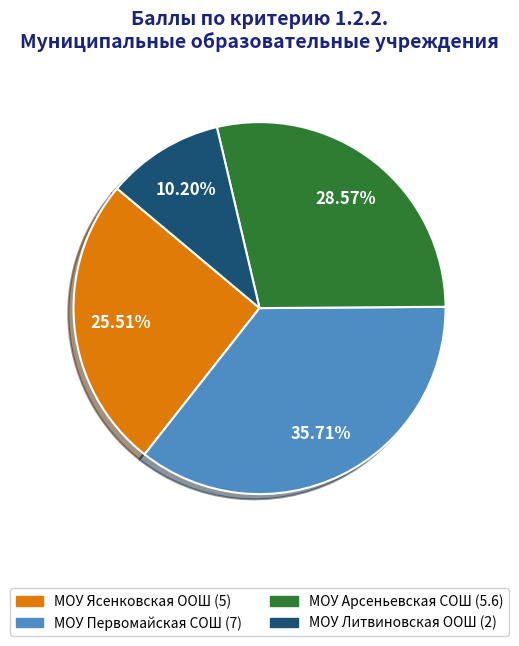

Is there any slice that represents more than half of the pie?

No